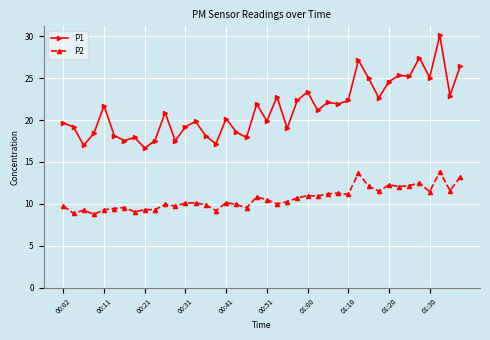

What is the average value of the P1 series?

21.3